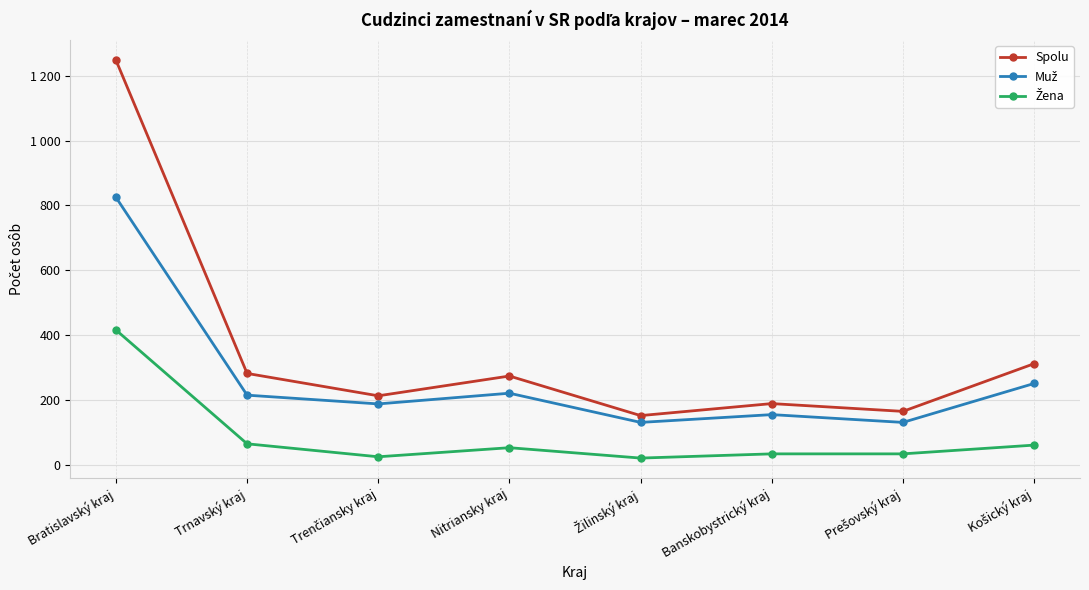

What is the difference between the Spolu values at Nitriansky kraj and Trnavský kraj?

8